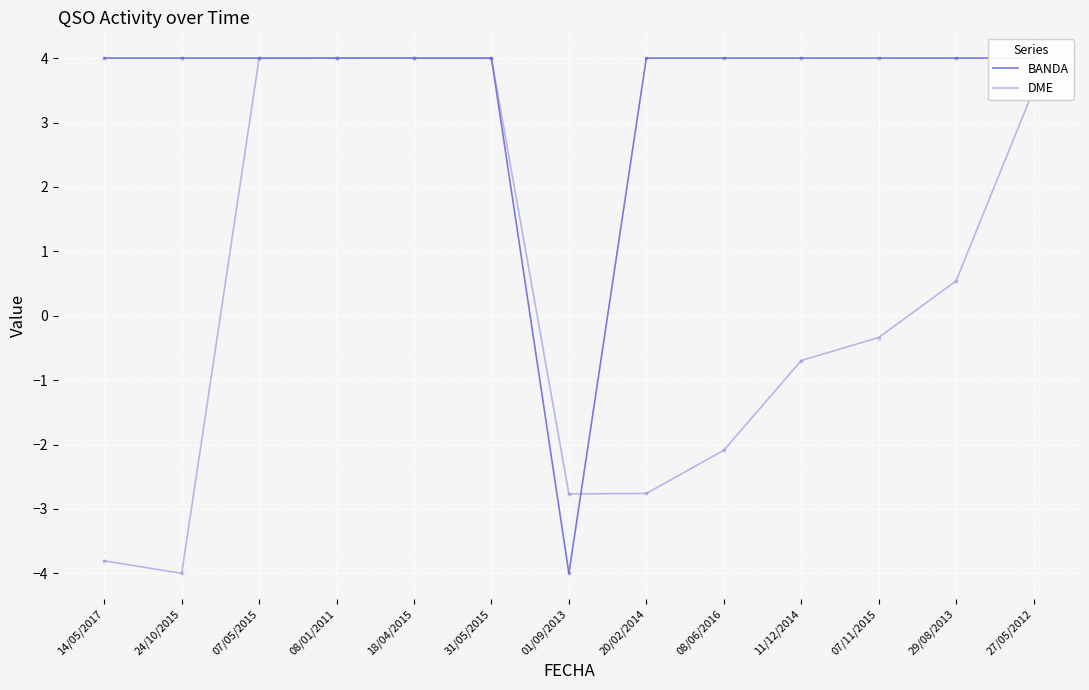

What is the label of the 9th point from the right?

18/04/2015